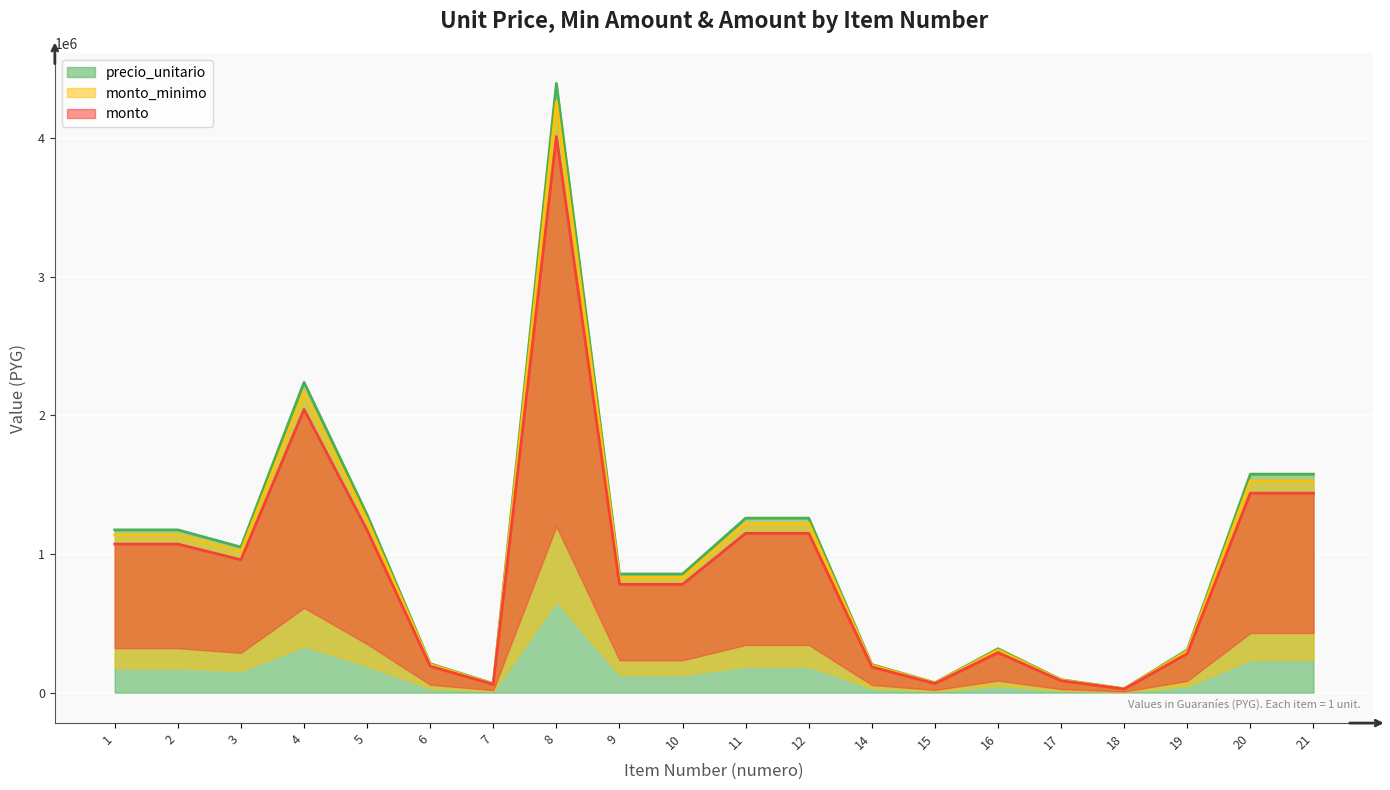

Read the precio_unitario value at 7.

64963